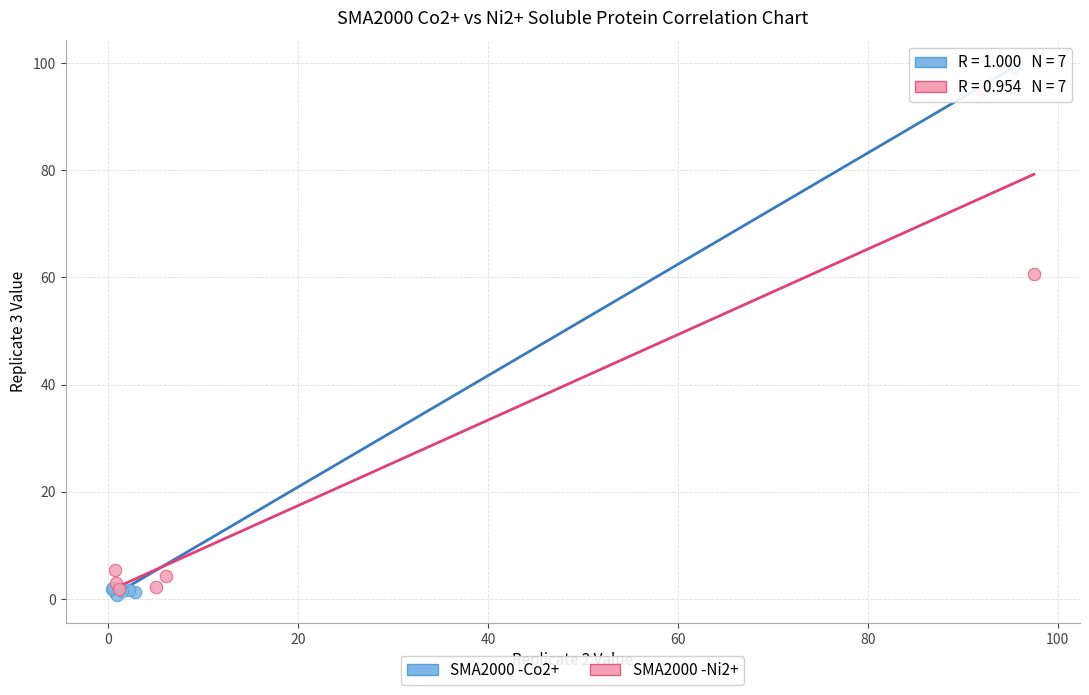

Which series has the largest Y range (max minus min)?

SMA2000 -Co2+